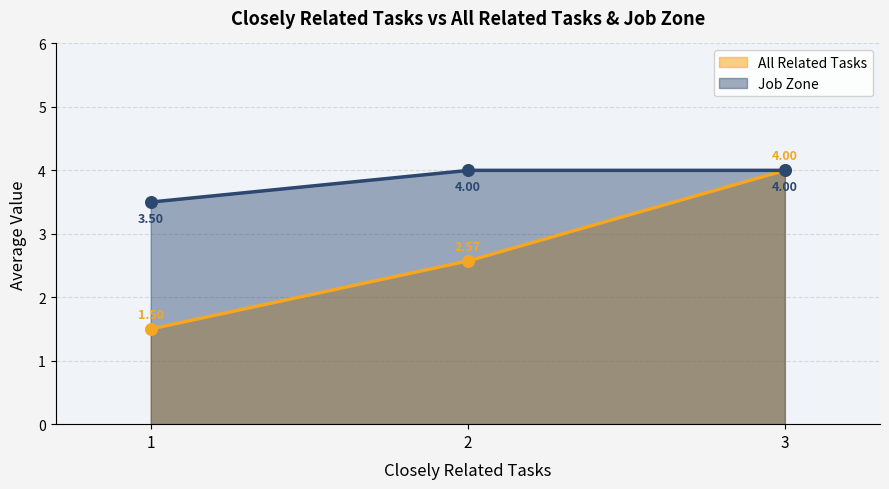

What is the change in value from 1 to 2?

+1.1